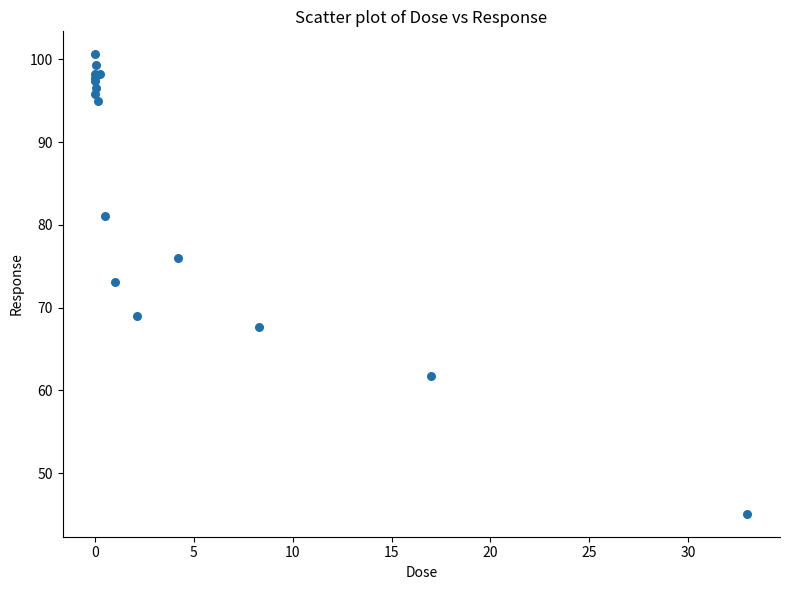

What Y value in the scatter plot is closest to 72?

73.1